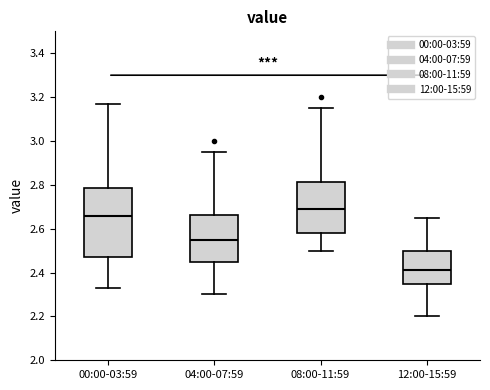

Reading left to right, transcribe this box plot: for each box, give where its median line is, the range the box spans, and where its two whiskers end, as read against the y-axis. The values are not printed on the chart, so give them approximately, as read against the axis.

00:00-03:59: median 2.66, box 2.48 to 2.78, whiskers 2.34 to 3.18
04:00-07:59: median 2.56, box 2.46 to 2.66, whiskers 2.30 to 2.96
08:00-11:59: median 2.70, box 2.58 to 2.82, whiskers 2.50 to 3.16
12:00-15:59: median 2.42, box 2.36 to 2.50, whiskers 2.20 to 2.66